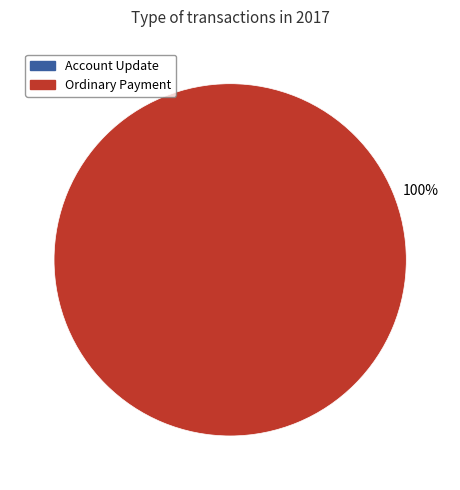

Is the sum of Account Update and Ordinary Payment greater than half?

Yes